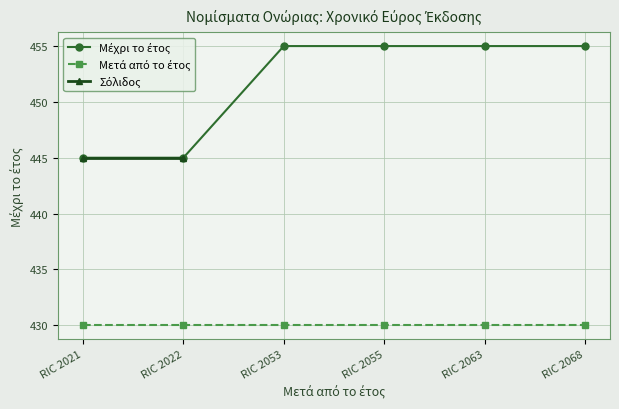

True or false: the data shows 749 at RIC 2053.

False